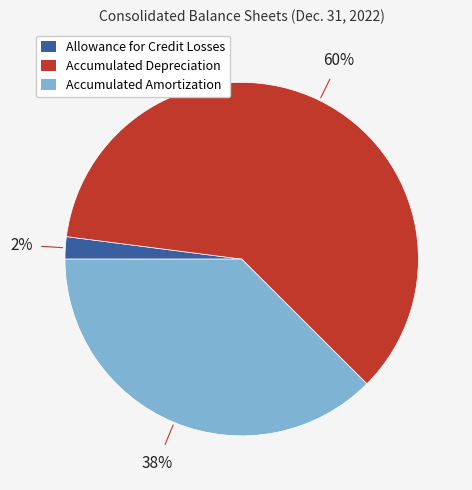

What is the largest slice in the pie chart?

Accumulated Depreciation